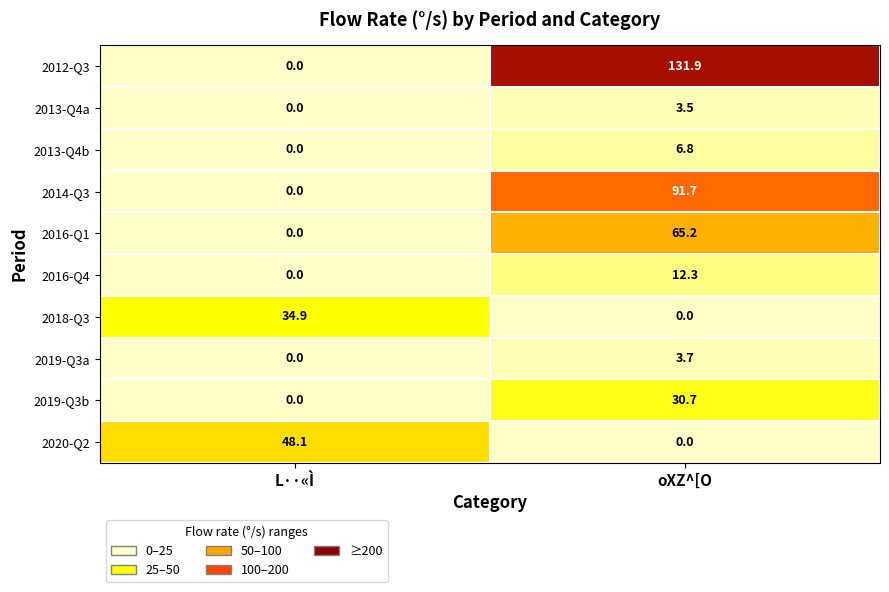

Which category has the highest value in the 2018-Q3 series?

L··«Ì